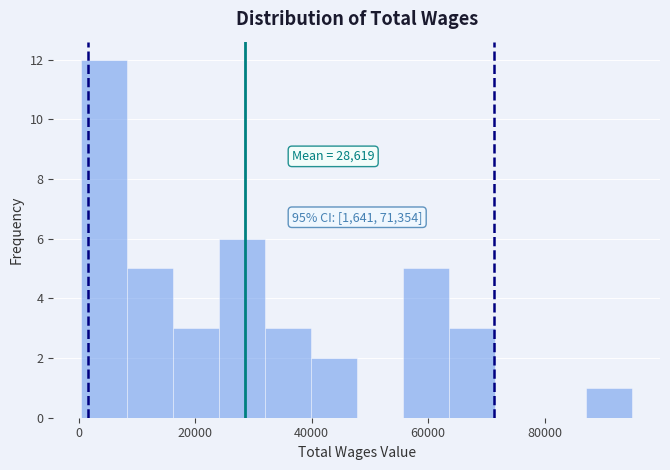

Around what value on the x-axis is the tallest bar? Give the approximate position of its centre, as read against the axis.

4000